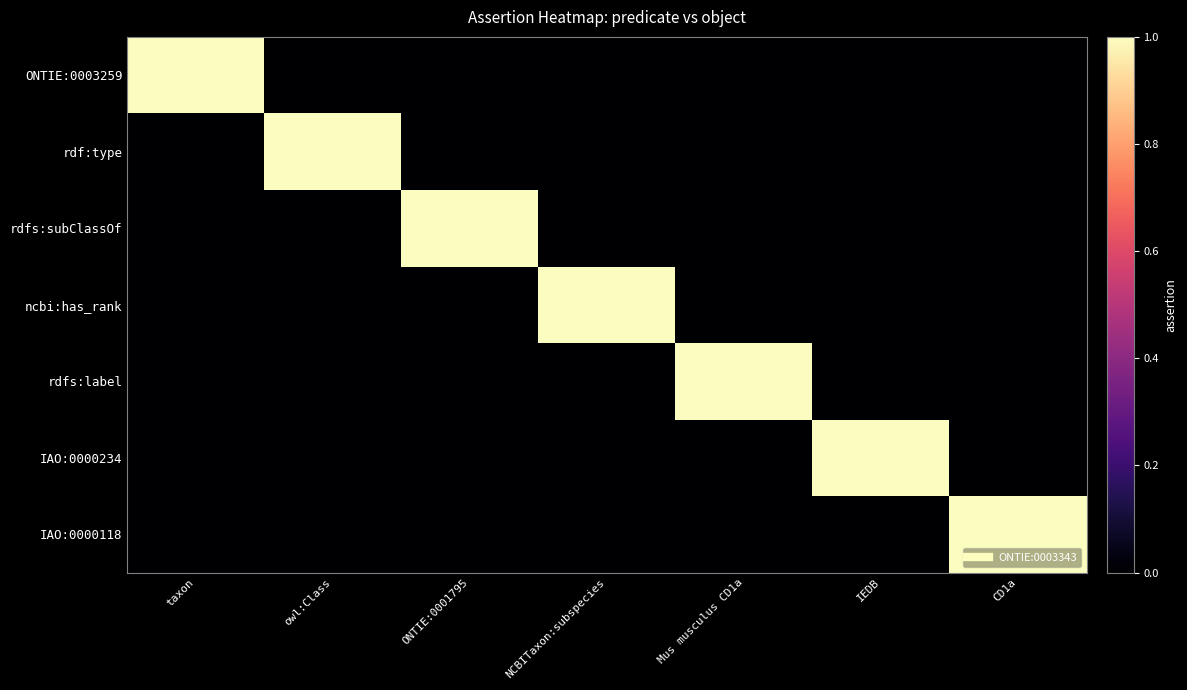

Which series has the largest total across all categories?

ONTIE:0003259